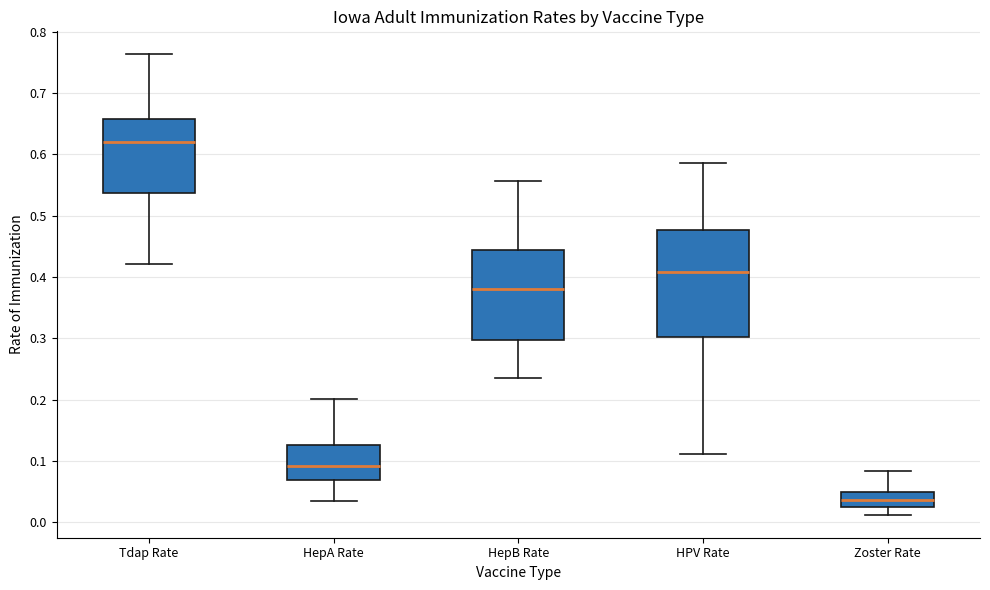

Reading left to right, read every box against the y-axis: the position of its median line, the range the box covers, and the ends of its whiskers. The values are not printed on the chart, so give them approximately, as read against the axis.

Tdap Rate: median 0.62, box 0.54 to 0.66, whiskers 0.42 to 0.76
HepA Rate: median 0.09, box 0.07 to 0.13, whiskers 0.03 to 0.20
HepB Rate: median 0.38, box 0.30 to 0.44, whiskers 0.24 to 0.56
HPV Rate: median 0.41, box 0.30 to 0.48, whiskers 0.11 to 0.59
Zoster Rate: median 0.04, box 0.02 to 0.05, whiskers 0.01 to 0.08